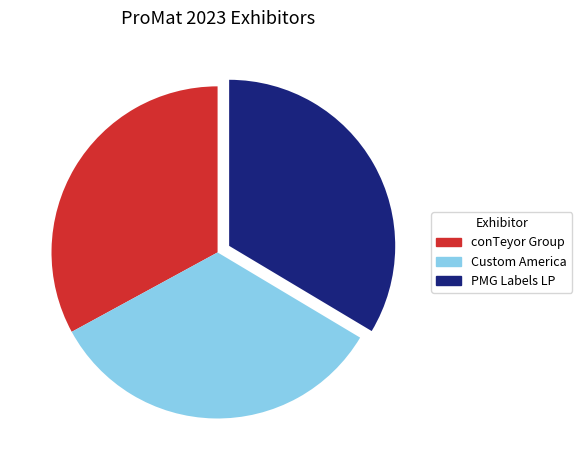

Count the number of slices in the pie.

3